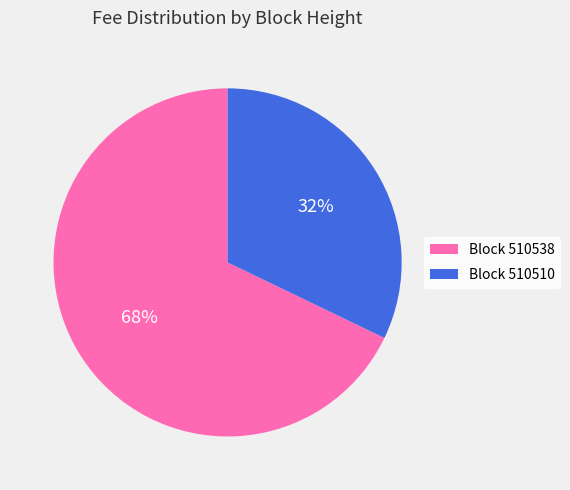

How many segments does this pie chart have?

2